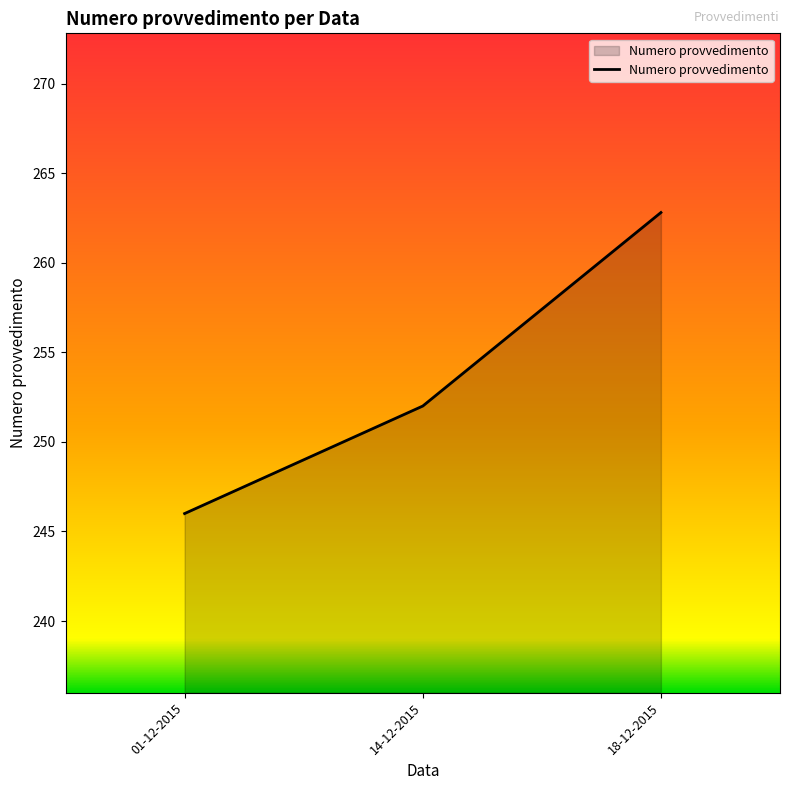

What is the sum of all values?

760.8